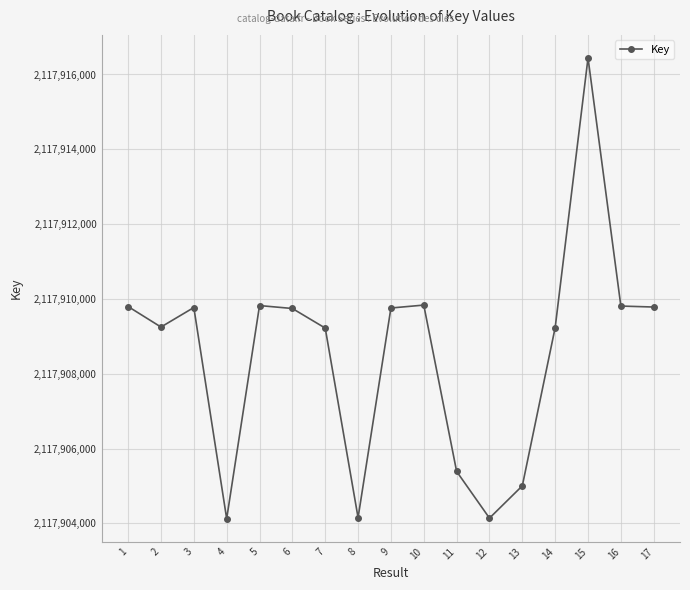

Does the chart display data point markers on the line(s)?

Yes